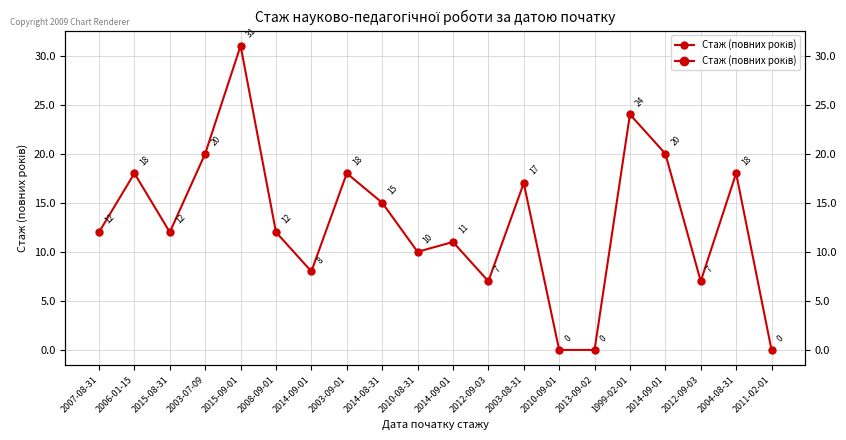

The chart shows a value of 18 at 2004-08-31. True or false?

True